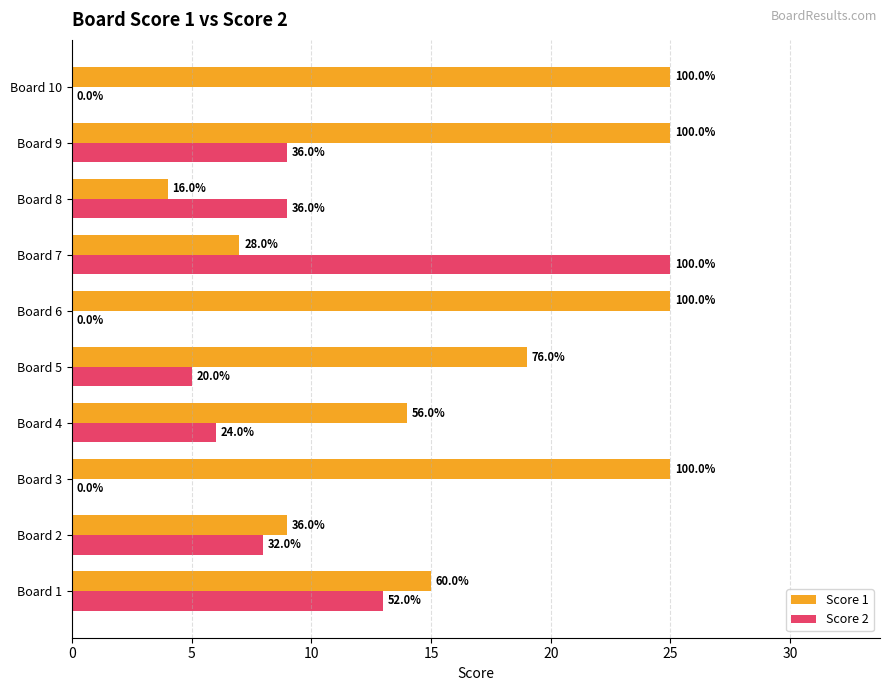

What are all the series names shown in the legend?

Score 1, Score 2